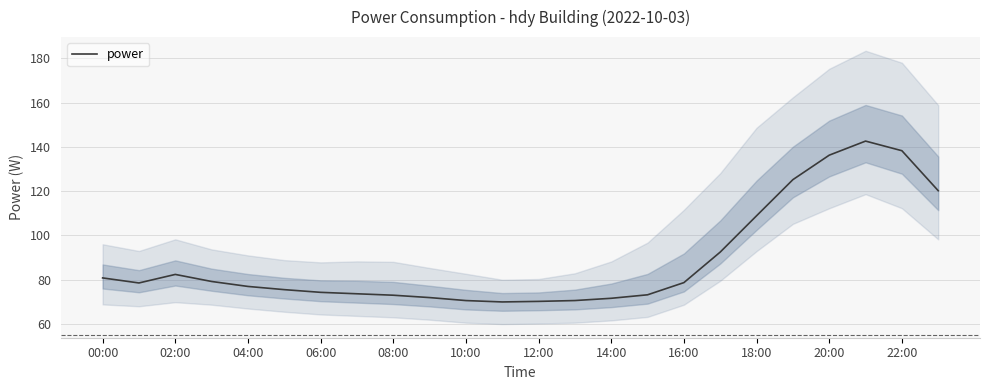

True or false: power has a value of 108.8 at 18:00.

True